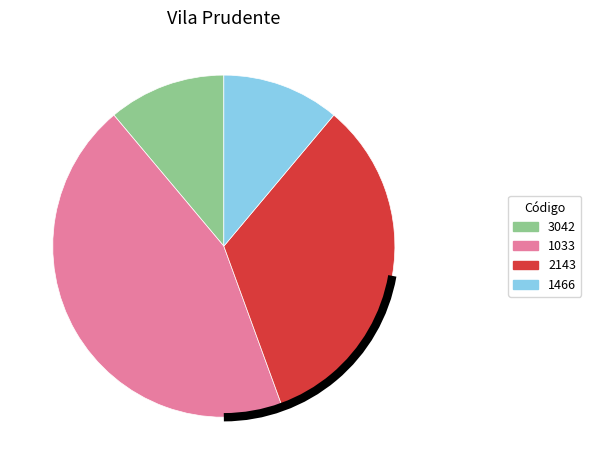

Which has a higher value, 2143 or 1466?

2143